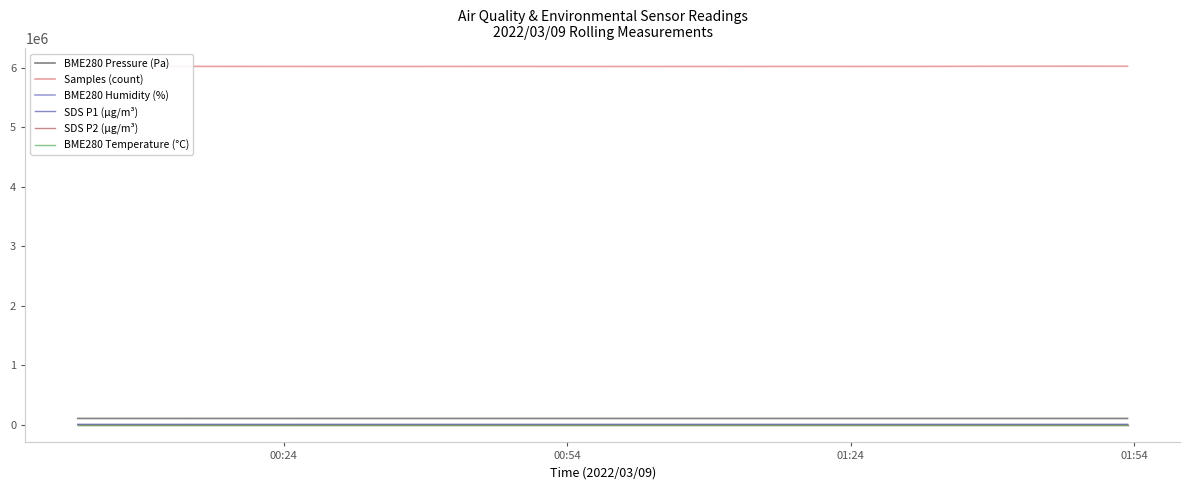

What is the difference between the second highest and minimum values in the SDS P1 (µg/m³) series?

5.0